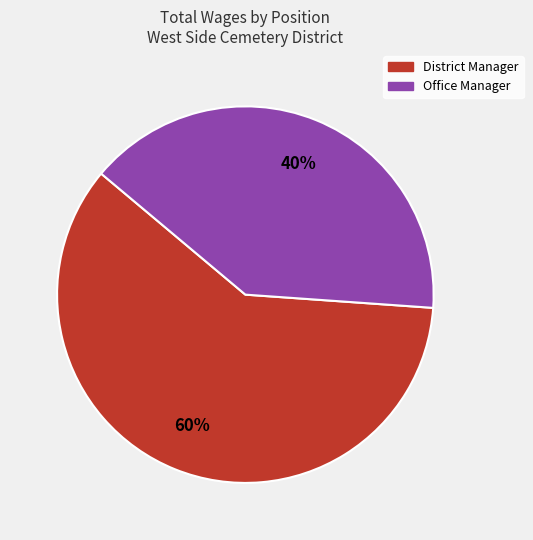

How many segments does this pie chart have?

2